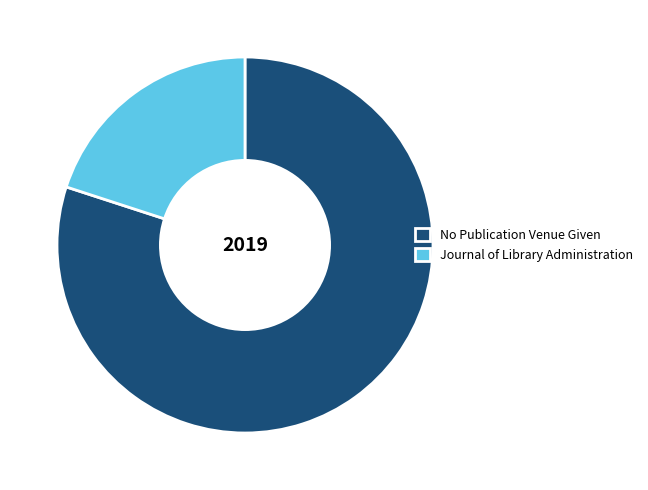

The No Publication Venue Given slice represents 80% of the pie. True or false?

True